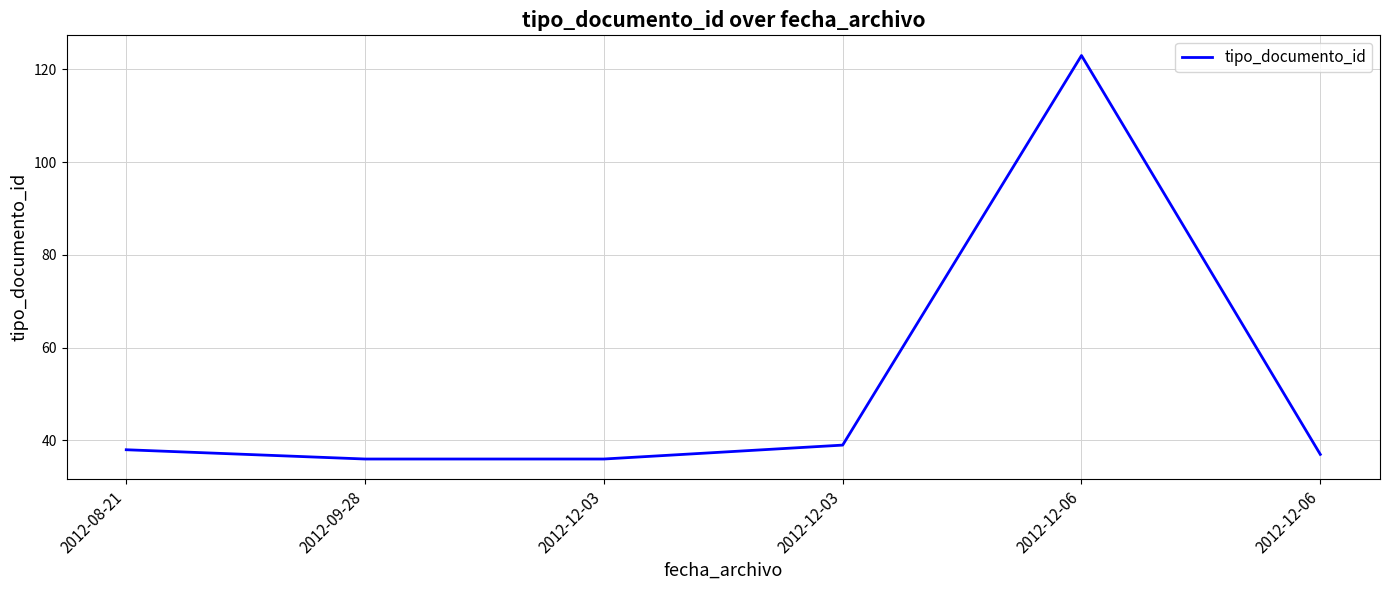

List the labels in order of value, largest first.

2012-12-06, 2012-12-03, 2012-08-21, 2012-12-06, 2012-09-28, 2012-12-03